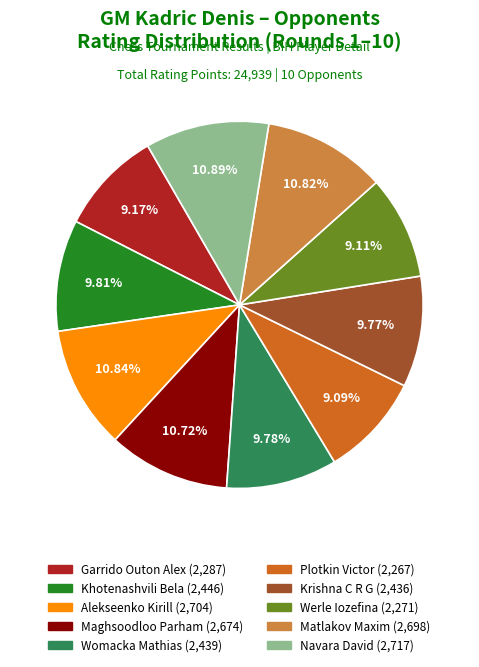

Is there any slice that represents more than half of the pie?

No